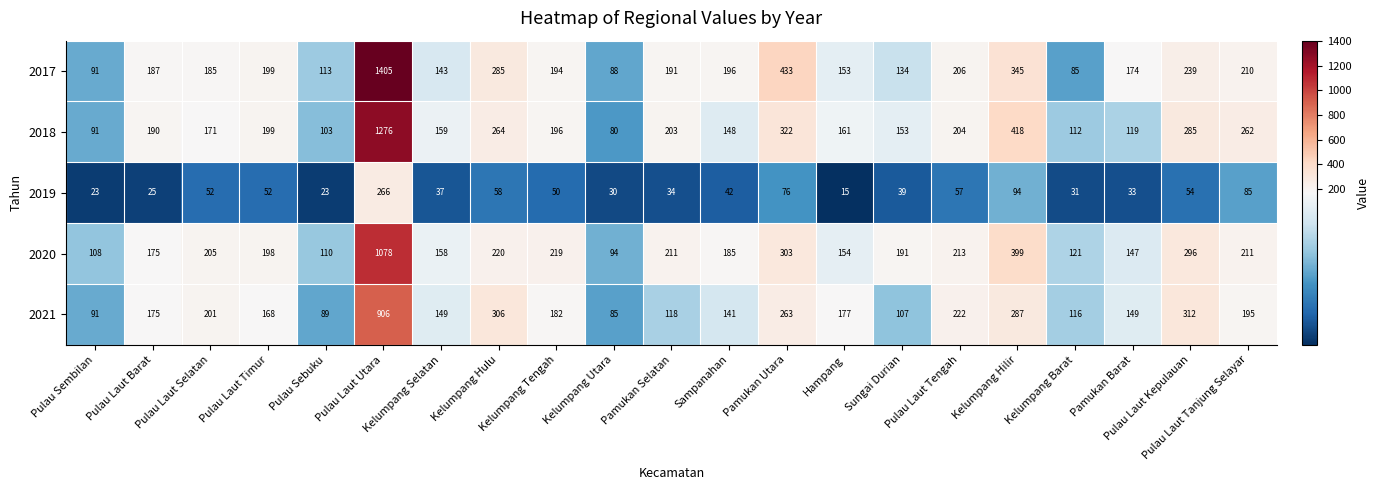

What is the smallest value displayed?

15